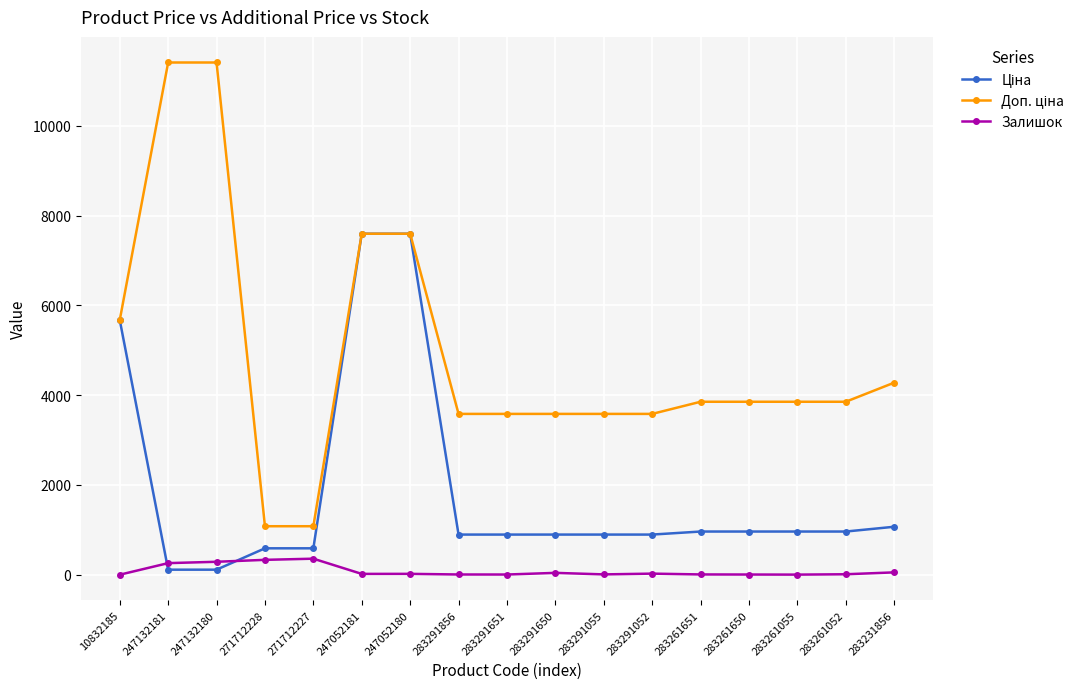

What is the greatest value displayed?

11410.0